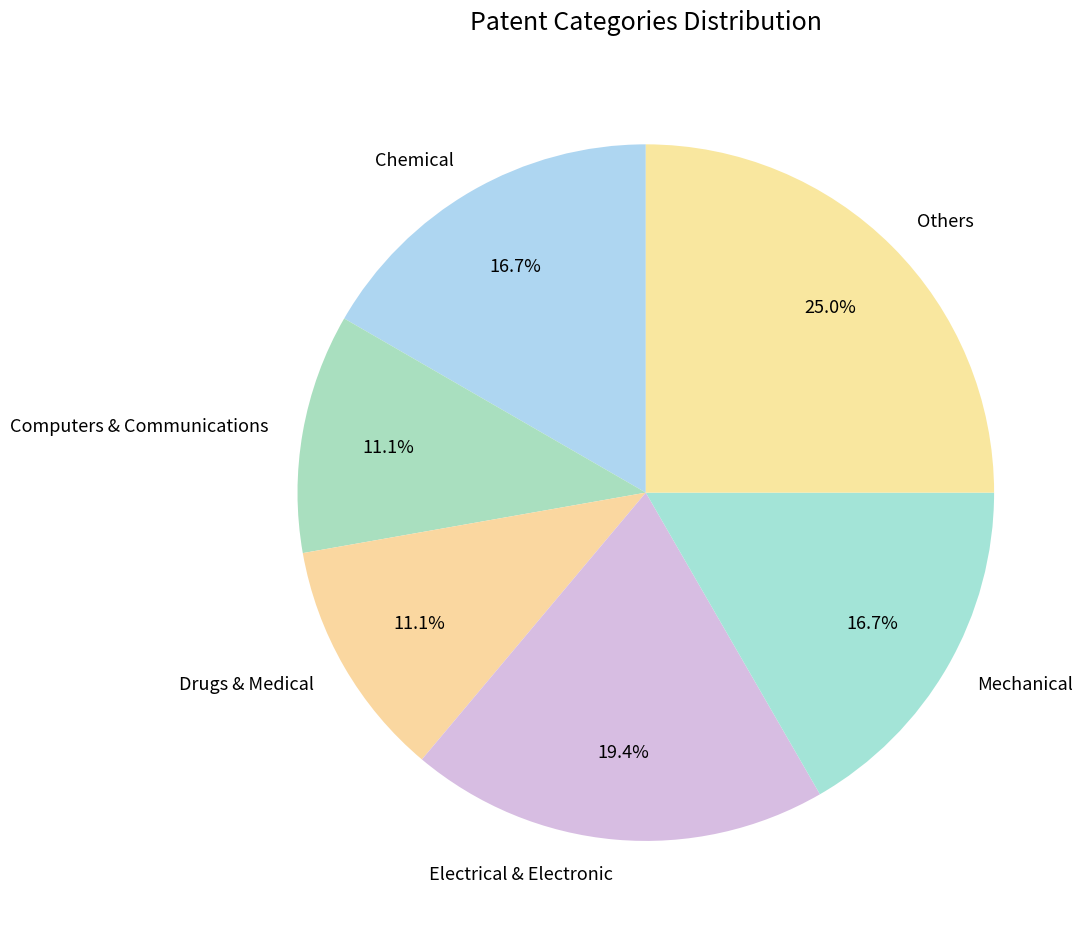

Approximately how many times larger is the value at Mechanical compared to Electrical & Electronic?

0.9